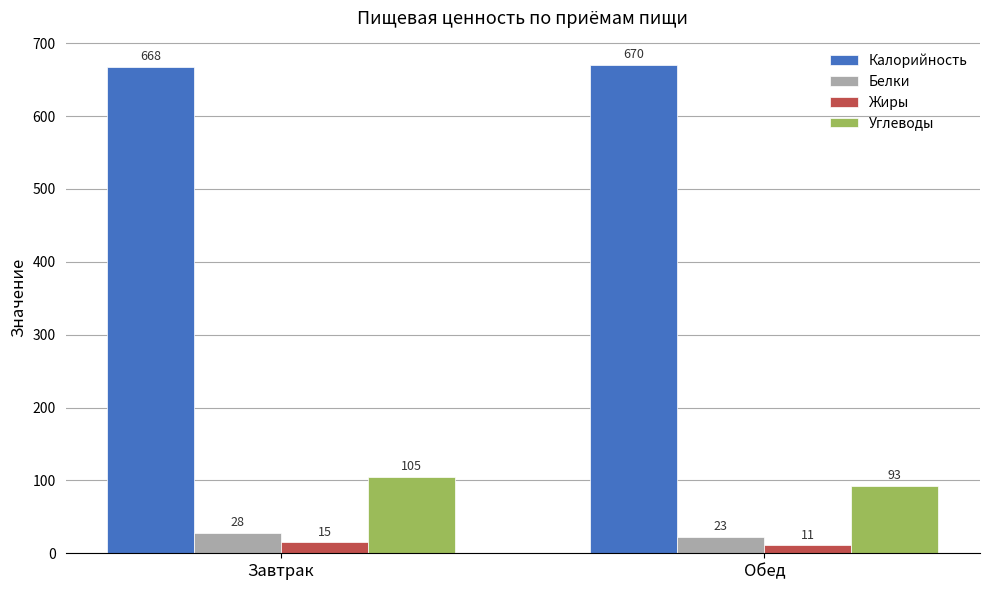

How many bars are there in each group?

4